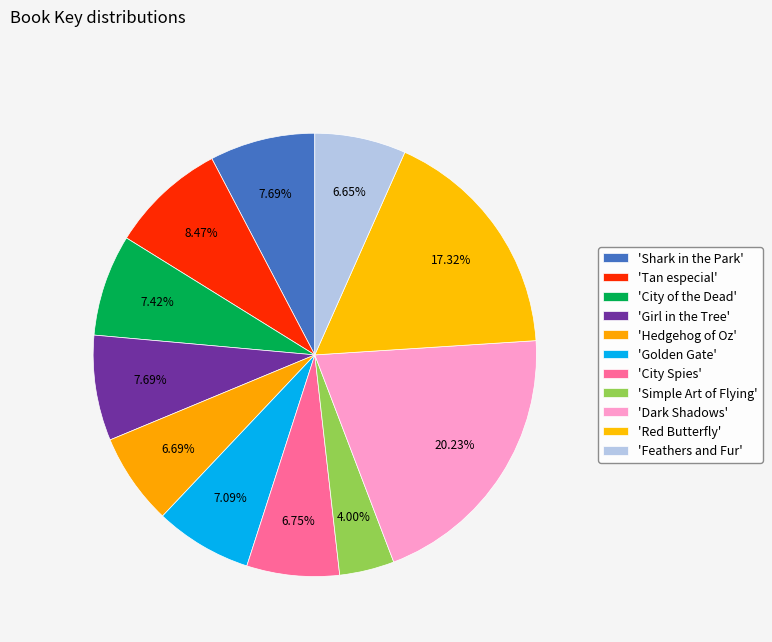

To the nearest percent, what is the difference between the largest and smallest slice percentages?

16%